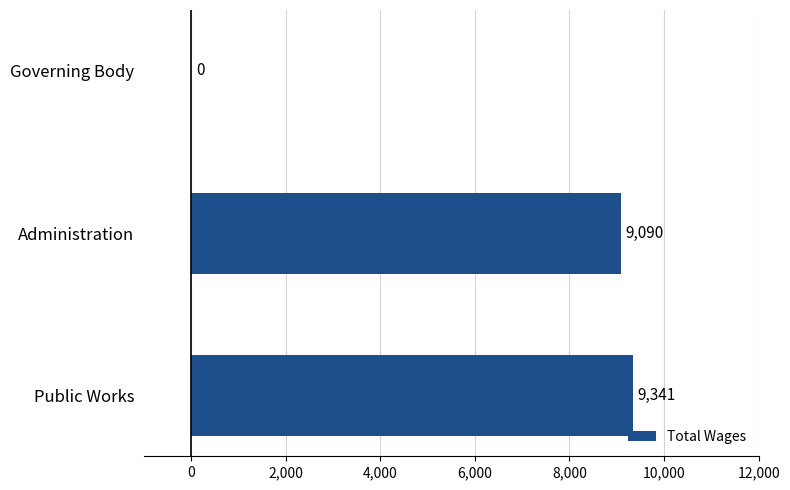

What is the average value?

6144